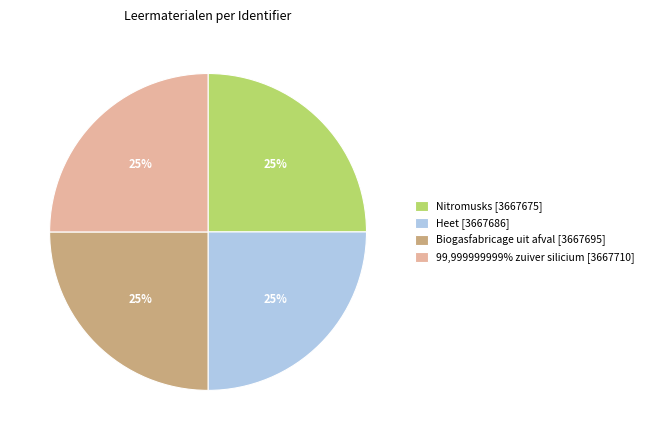

Is it true that Nitromusks [3667675] is 25% of the pie?

True